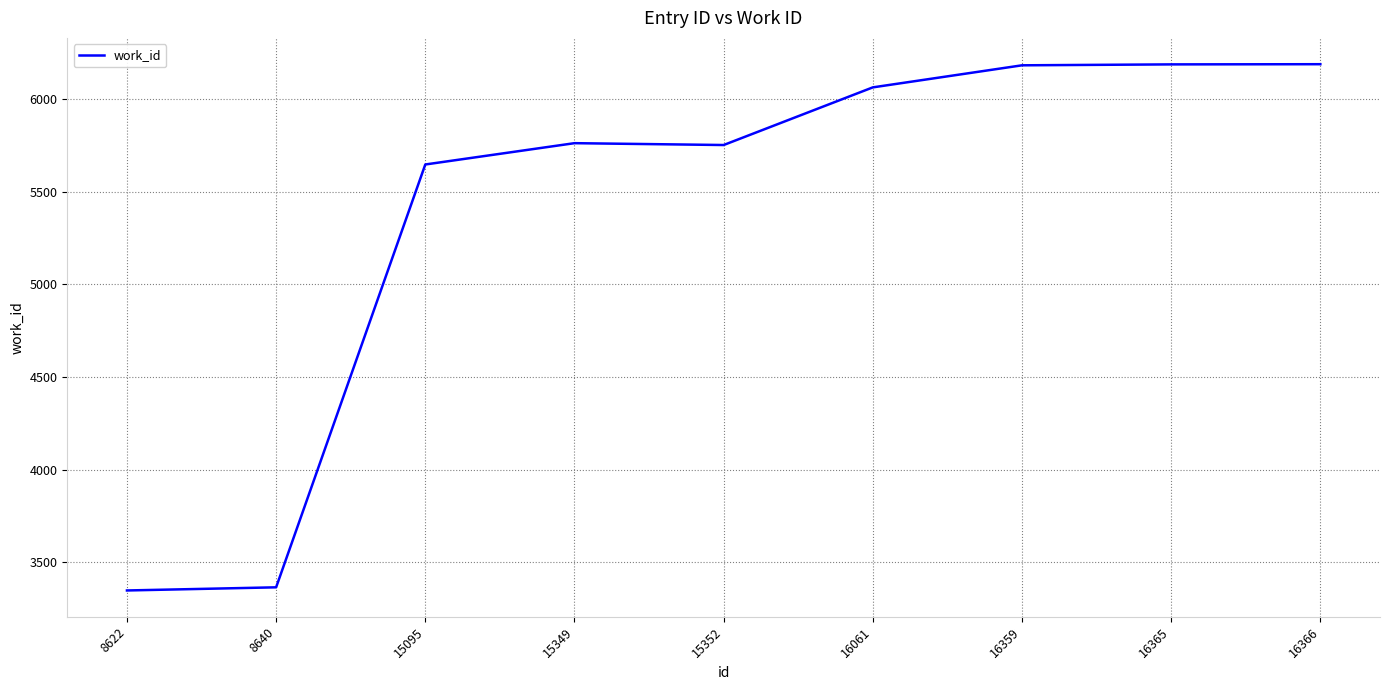

What is the difference between the values at 16359 and 15349?

420